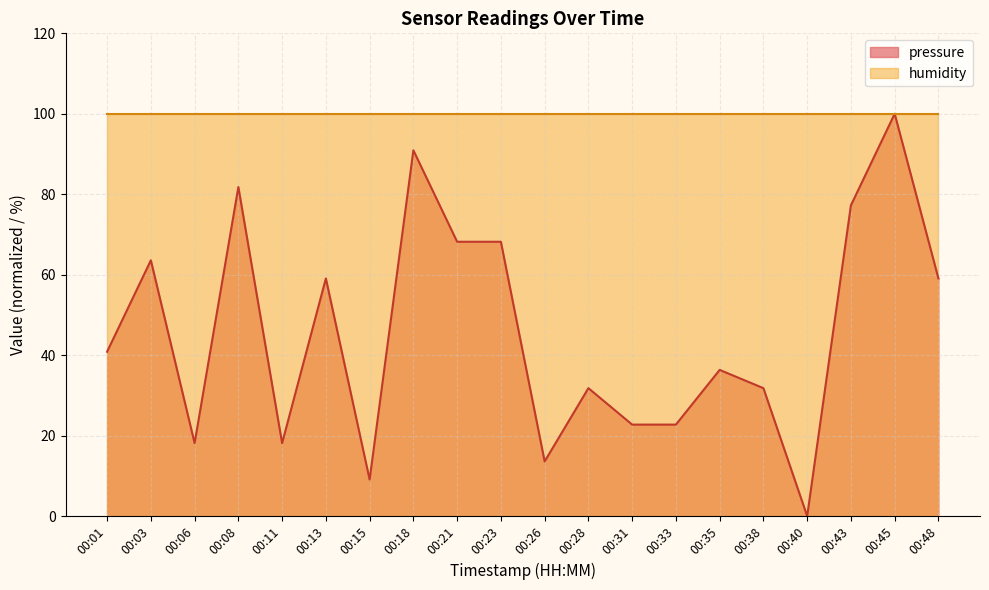

Which has a higher value, 00:15 or 00:08?

00:08